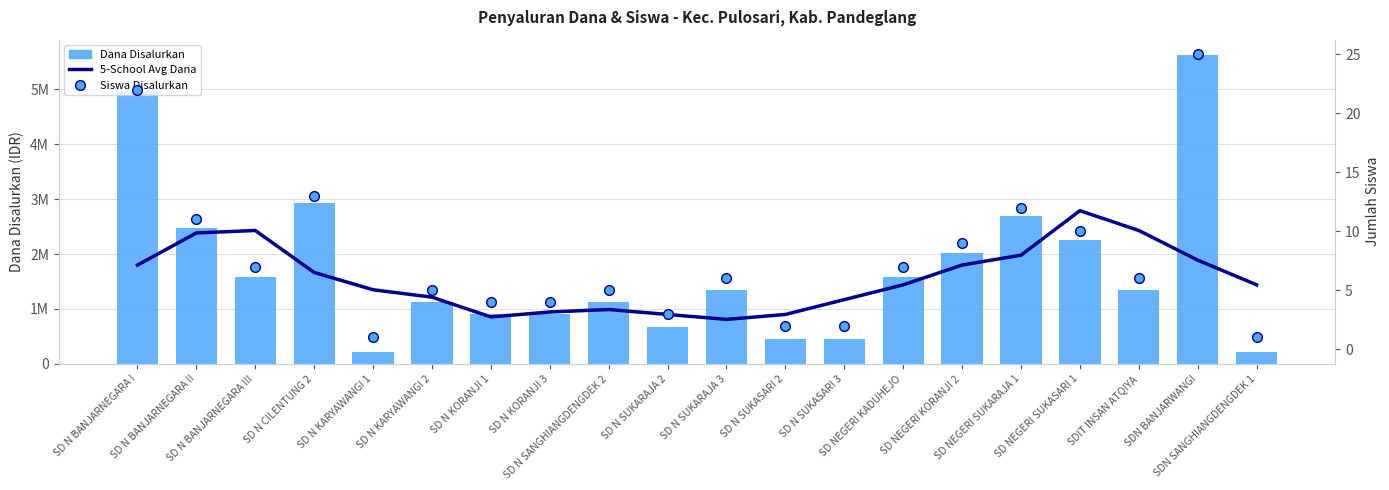

What is the label of the 17th bar from the right?

SD N CILENTUNG 2